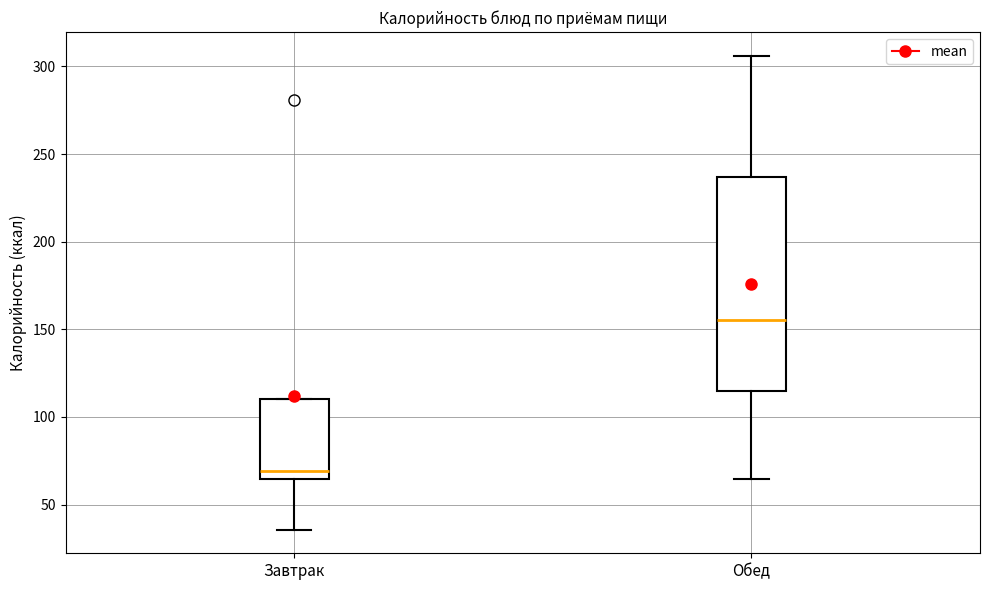

Which box's median line is the lowest?

Завтрак